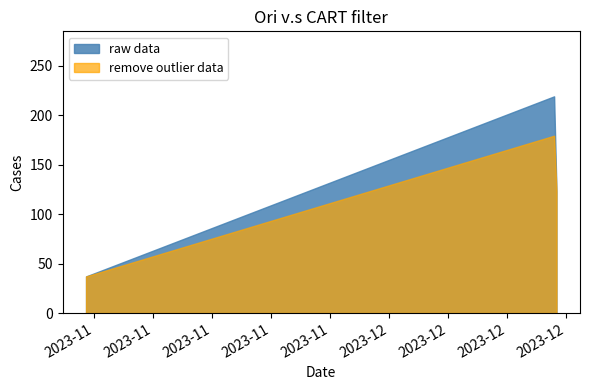

Rank the series by their maximum value, from highest to lowest.

raw data, remove outlier data